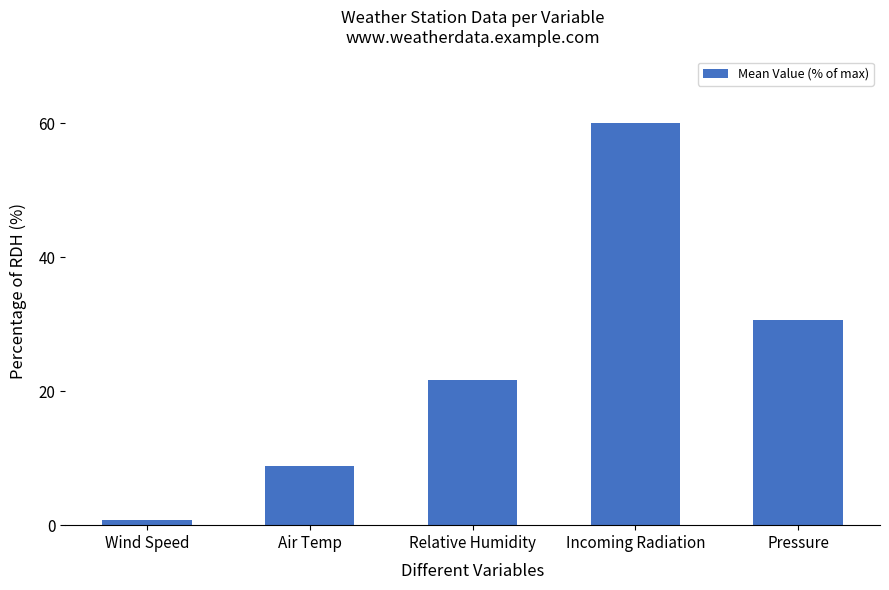

The chart shows a value of 21.5 at Incoming Radiation. True or false?

False